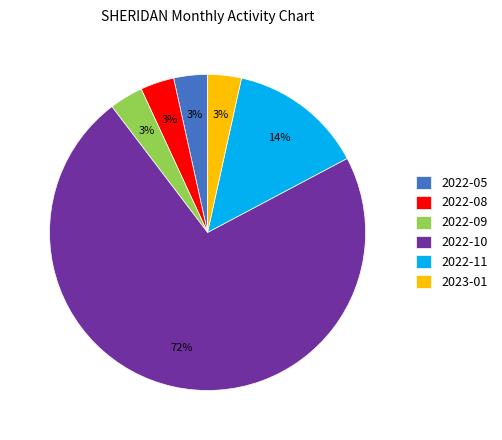

Which slice is the largest?

2022-10